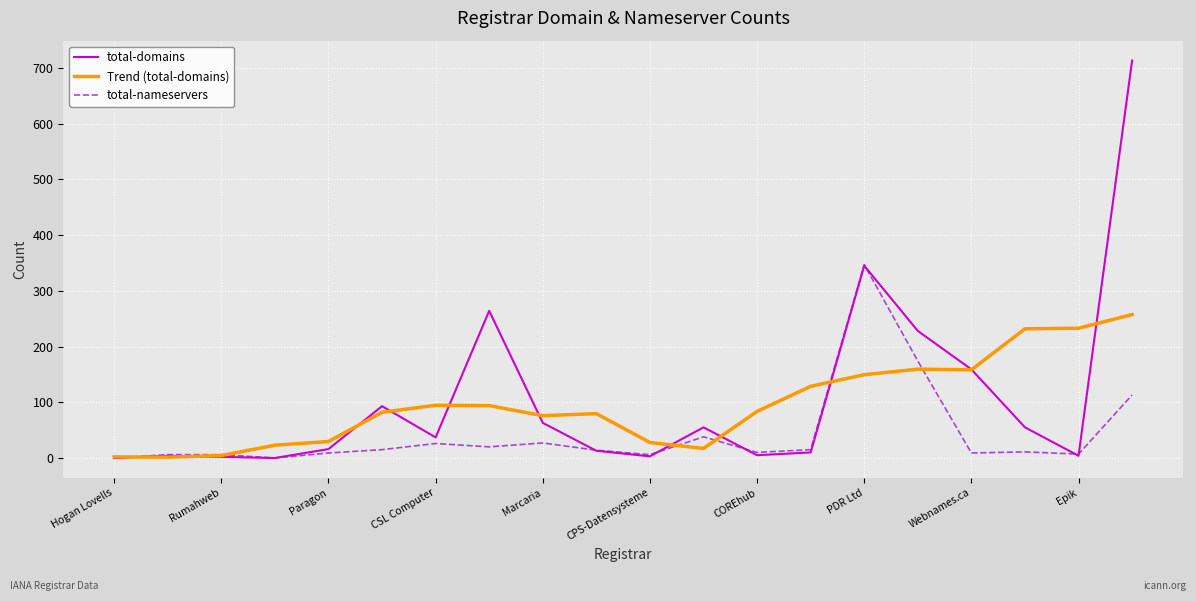

Is this an area chart (filled region under the line)?

No